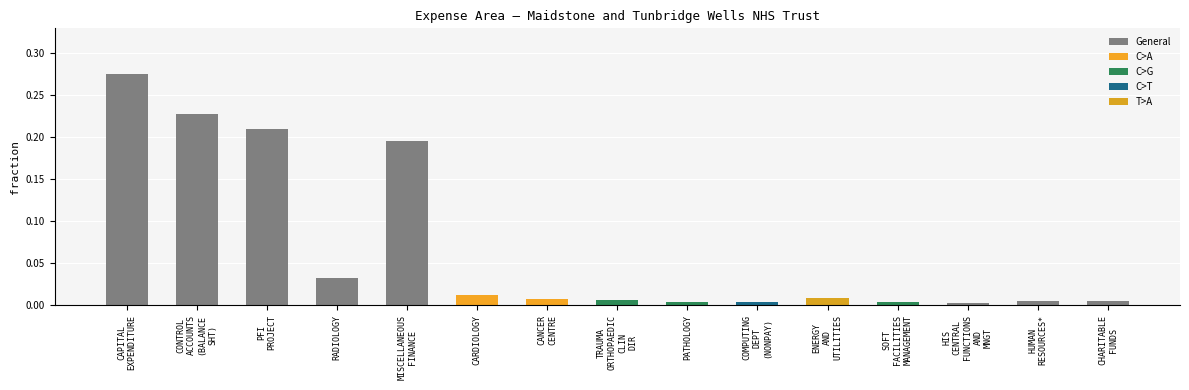

What is the average value?

0.1